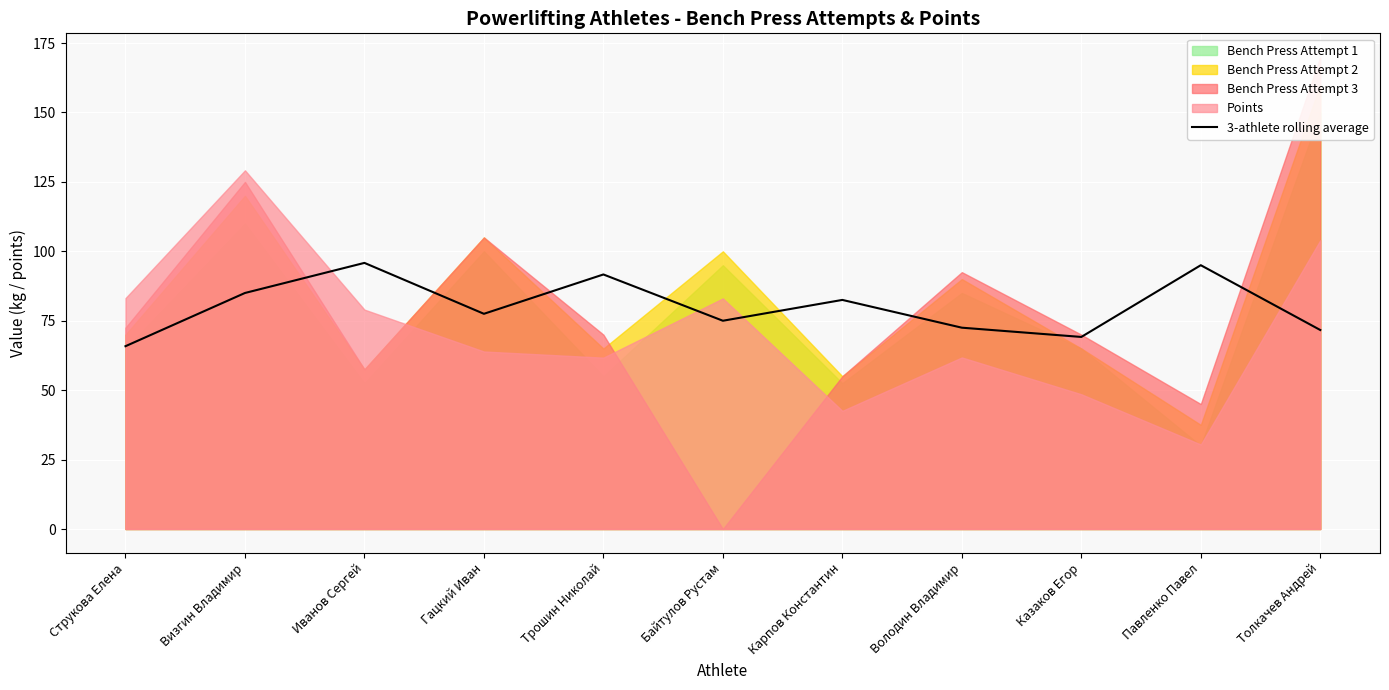

True or false: the data shows 65.8 at Струкова Елена.

True